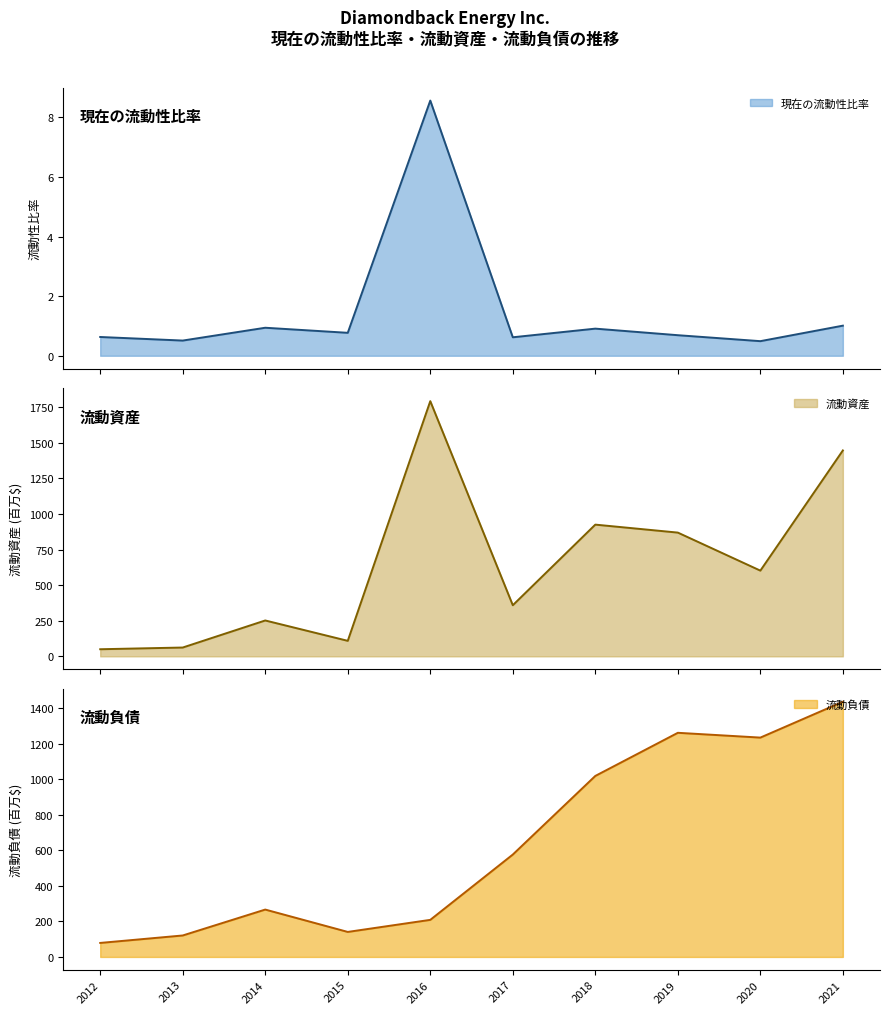

True or false: 流動資産 and 現在の流動性比率 cross at least once.

False